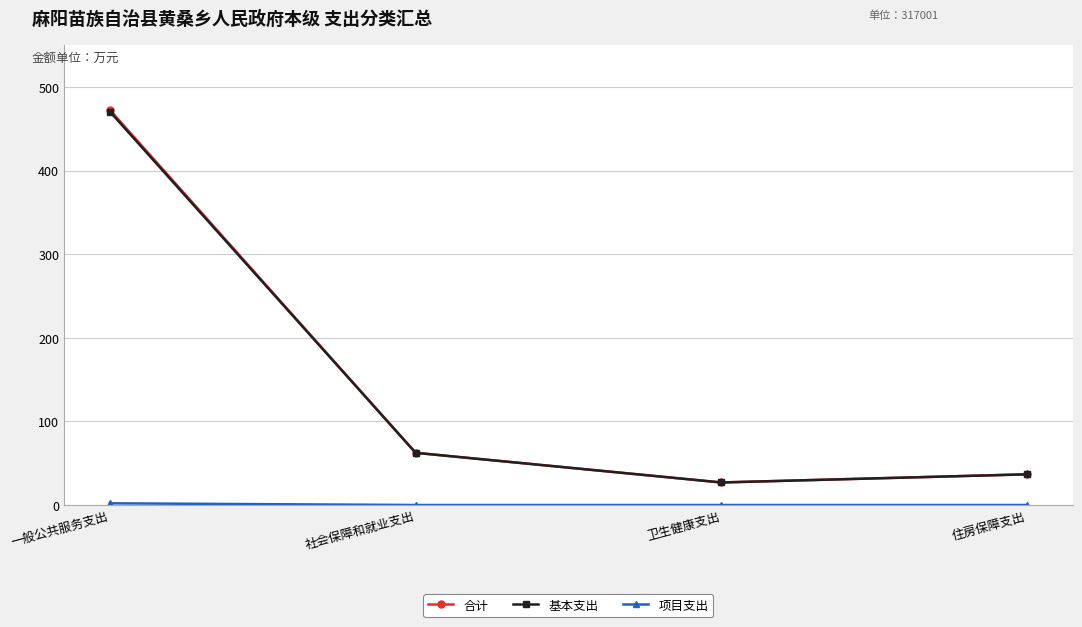

Does the chart have visible grid lines?

Yes